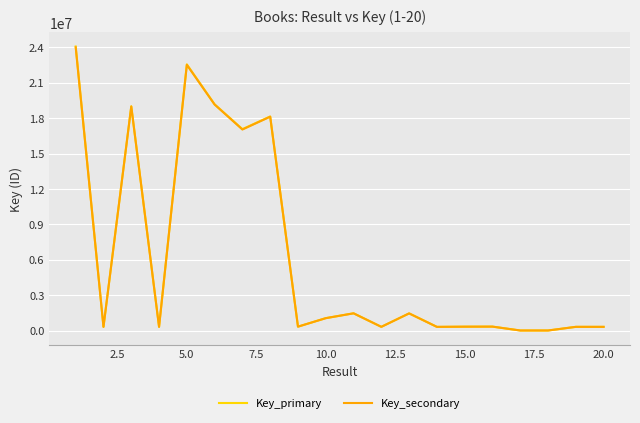

What is the average value of the Key_primary series?

6347207.8